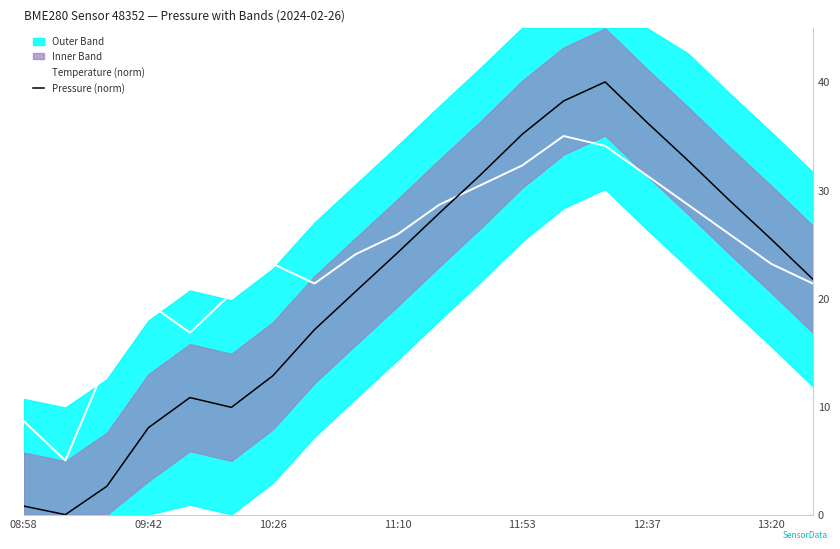

What is the minimum value for Temperature (norm)?

5.0